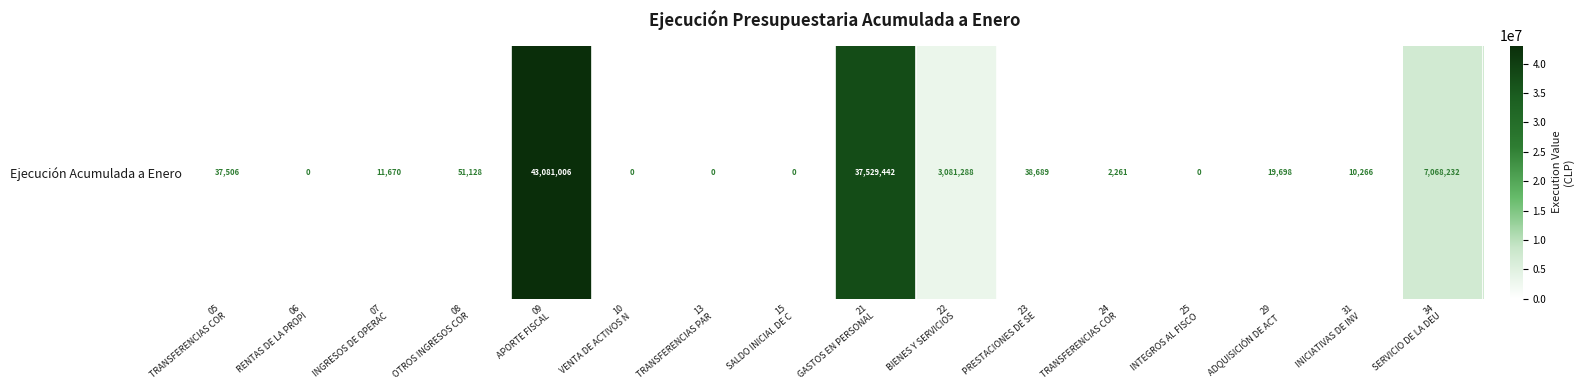

Count the number of values greater than 19698.

7